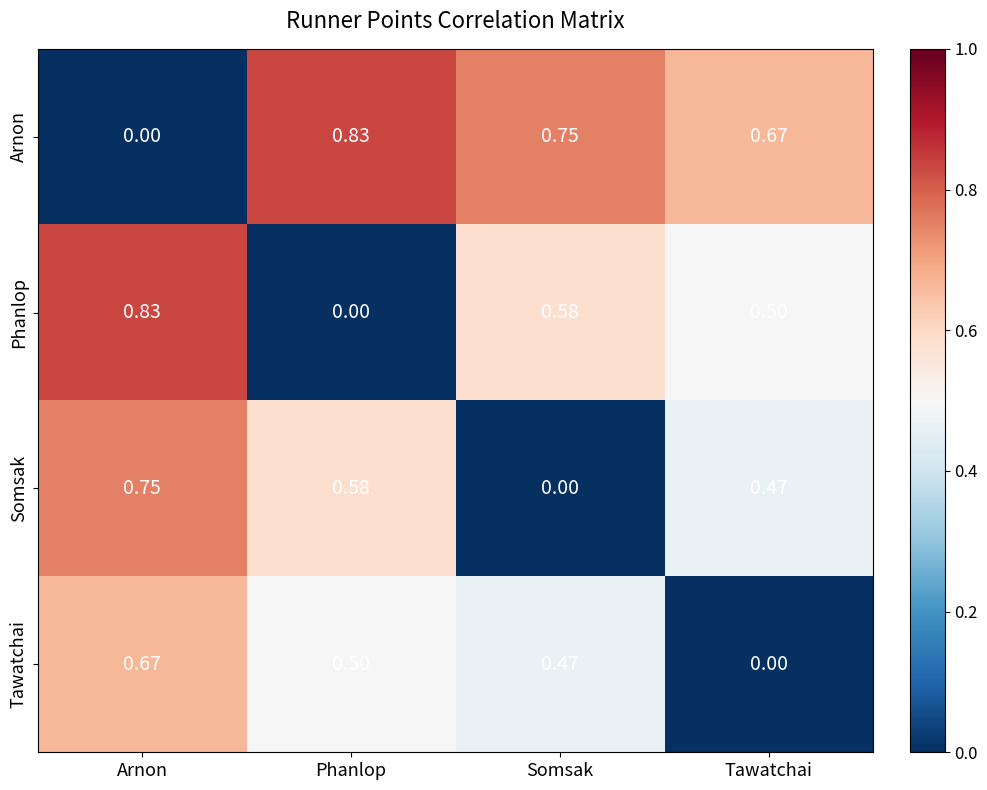

What is the total value across all series at Somsak?

1.8